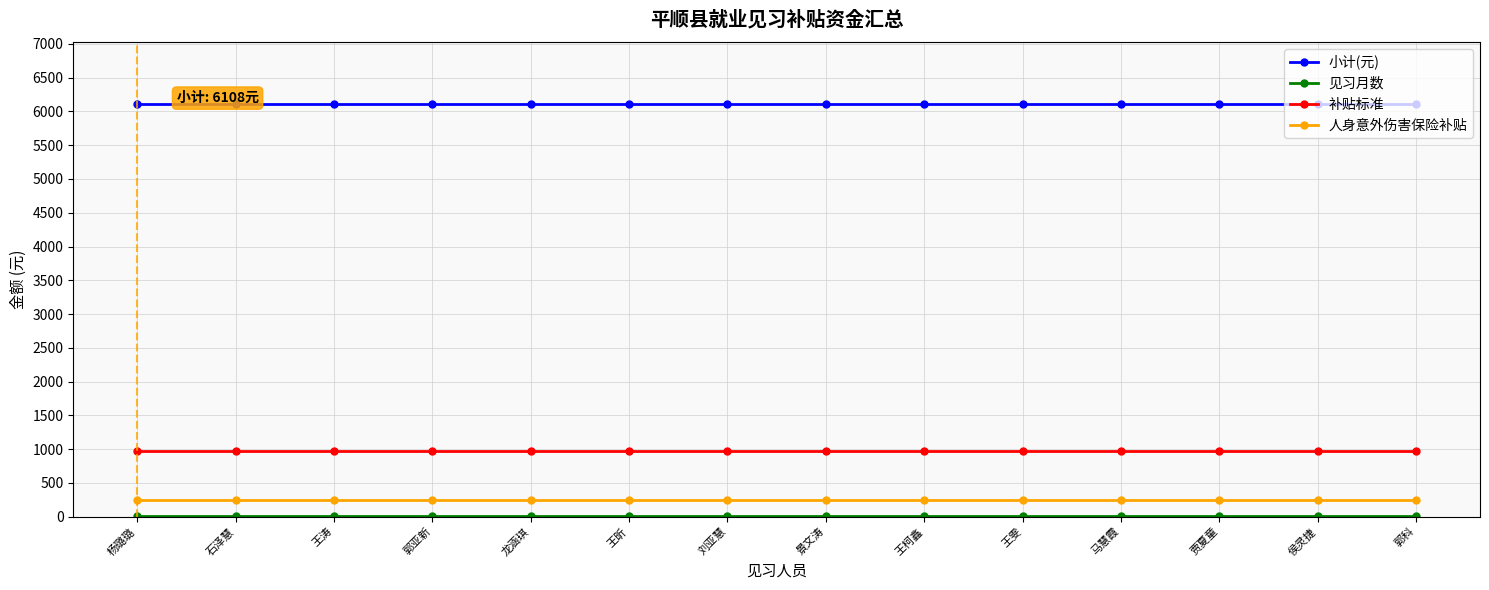

What is the sum of the 小计(元) values at 郭亚新 and 王雯?

12216